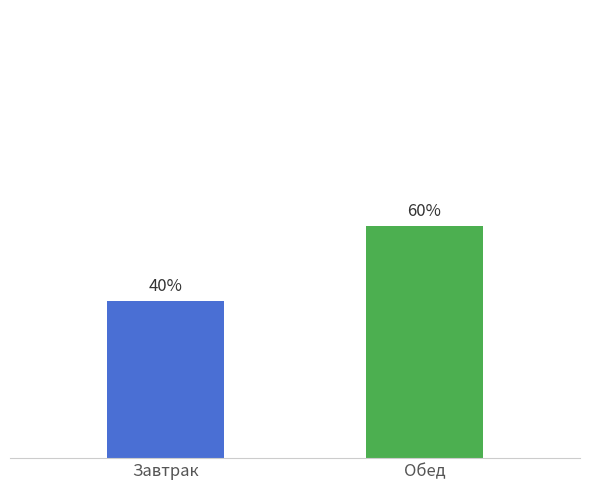

Is it true that the value at Обед is 59.6?

True